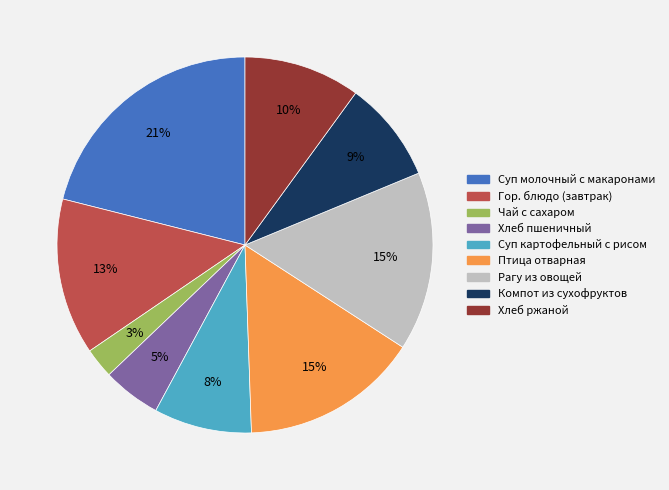

Combined, do Хлеб пшеничный and Гор. блюдо (завтрак) account for over 50%?

No